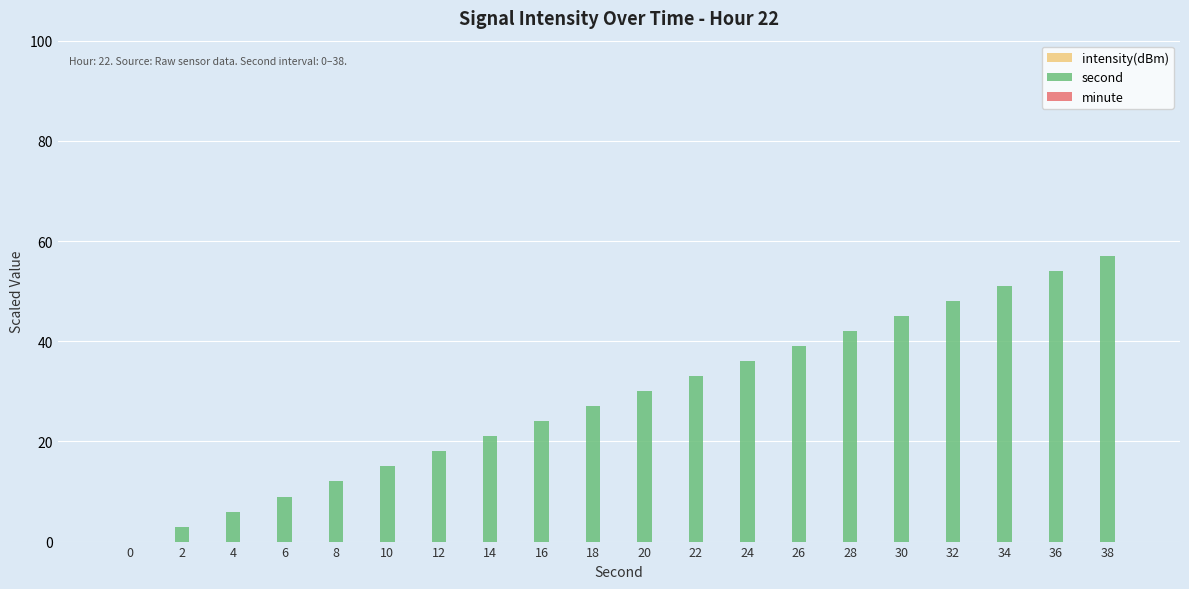

Between 18 and 14, which is larger?

18